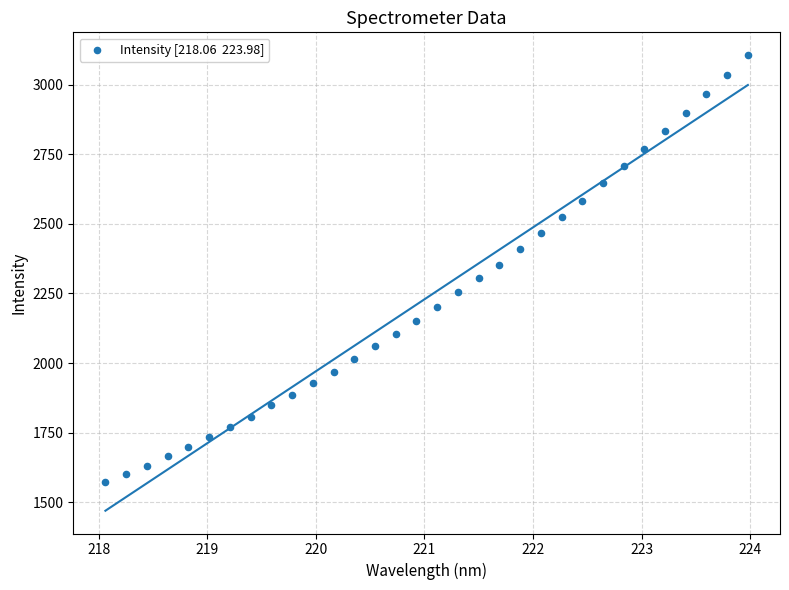

What is the range of Y values (max minus min)?

1534.8